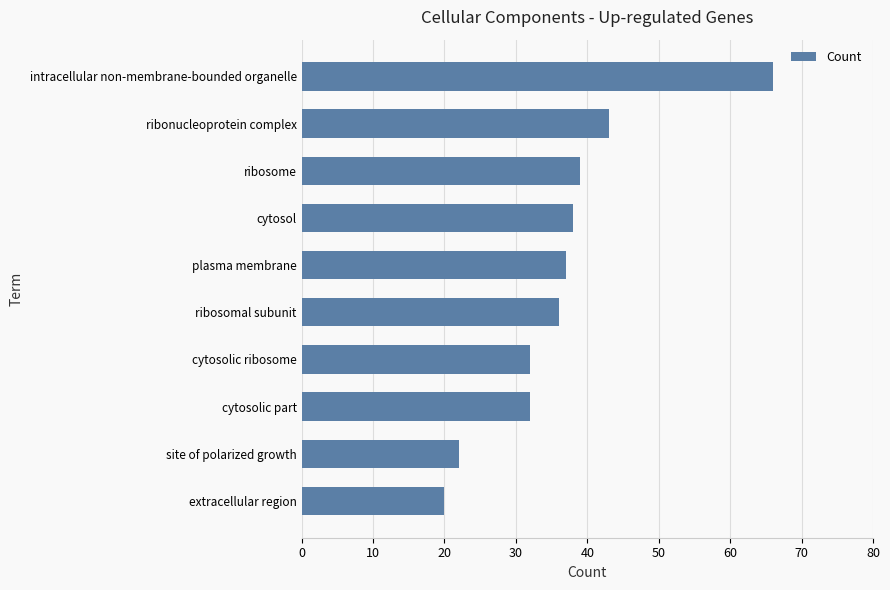

Where is the data nearest to the value 43?

ribonucleoprotein complex